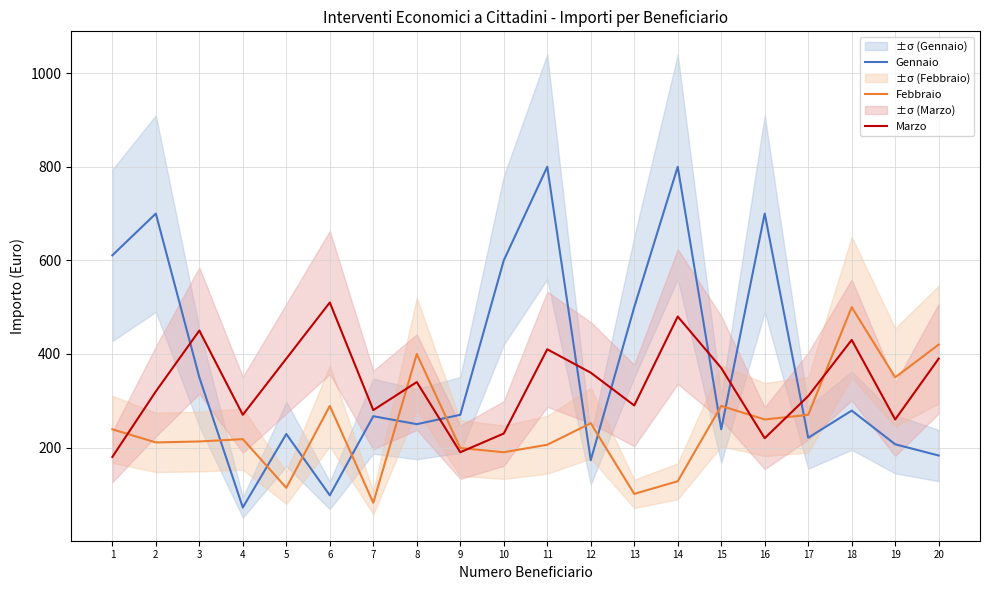

Reading left to right, list all the values displayed in this chart.

Gennaio: 1=610.8	2=700.0	3=350.0	4=72.0	5=229.0	6=98.0	7=267.0	8=250.0	9=270.0	10=600.0	11=800.0	12=173.0	13=500.0	14=800.0	15=239.0	16=700.0	17=221.0	18=279.0	19=207.0	20=183.0
Febbraio: 1=239.0	2=211.0	3=213.0	4=218.0	5=114.0	6=289.0	7=82.0	8=400.0	9=199.0	10=190.0	11=206.0	12=252.0	13=101.0	14=128.0	15=289.0	16=260.0	17=270.0	18=500.0	19=350.0	20=420.0
Marzo: 1=180.0	2=320.0	3=450.0	4=270.0	5=390.0	6=510.0	7=280.0	8=340.0	9=190.0	10=230.0	11=410.0	12=360.0	13=290.0	14=480.0	15=370.0	16=220.0	17=310.0	18=430.0	19=260.0	20=390.0